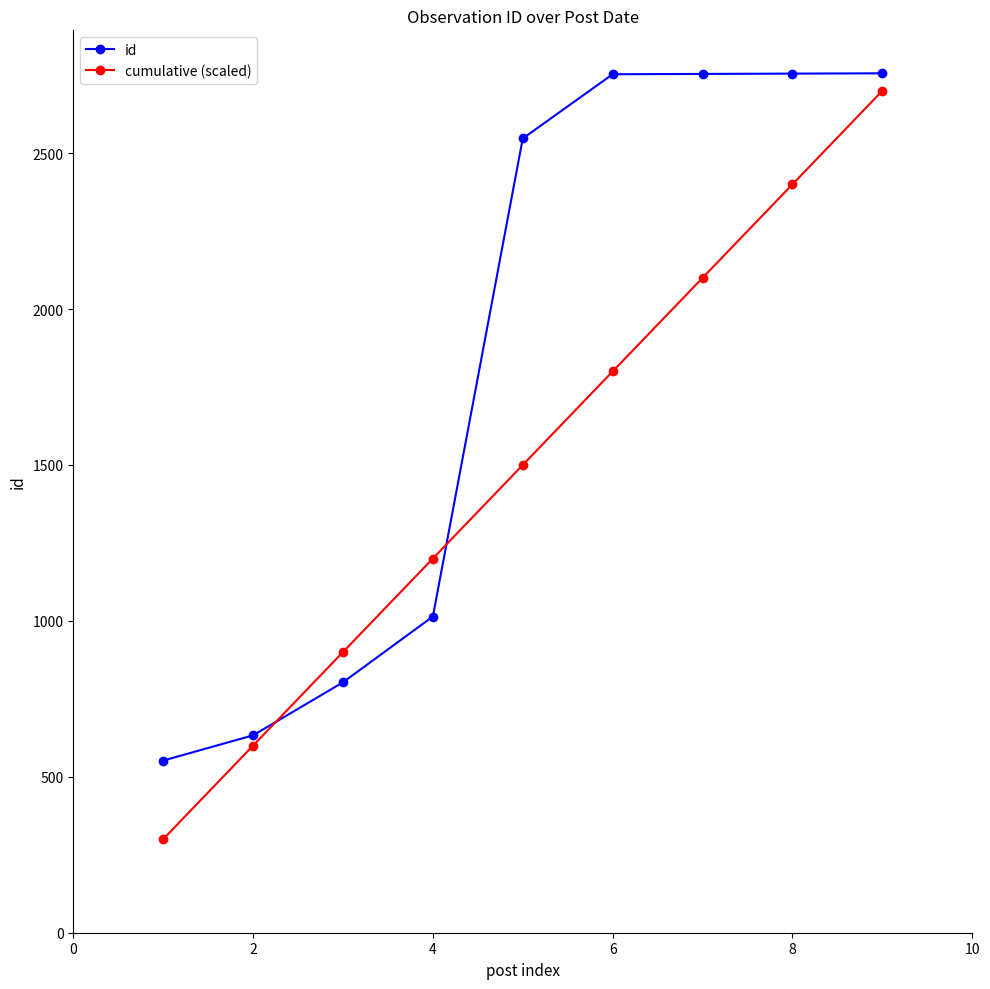

List the series in order of their overall mean, highest first.

id, cumulative (scaled)